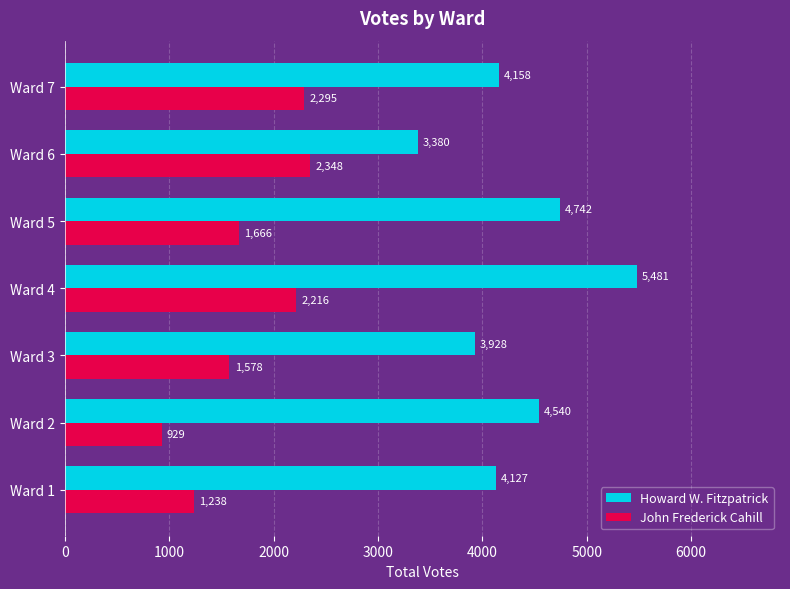

Rank the series at Ward 2 from highest to lowest value.

Howard W. Fitzpatrick, John Frederick Cahill